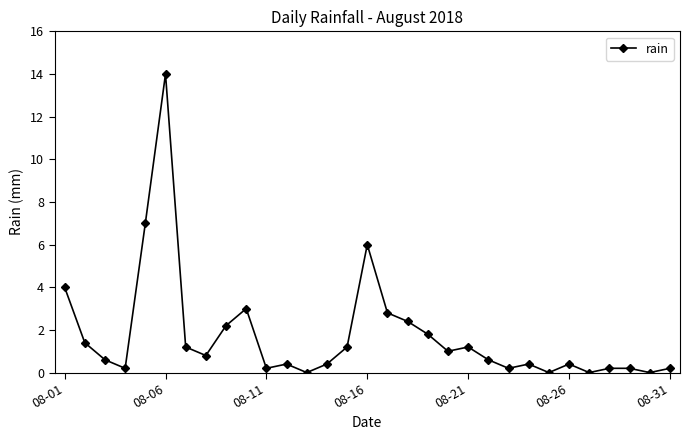

True or false: there are more than 2 points higher than both neighbors.

True